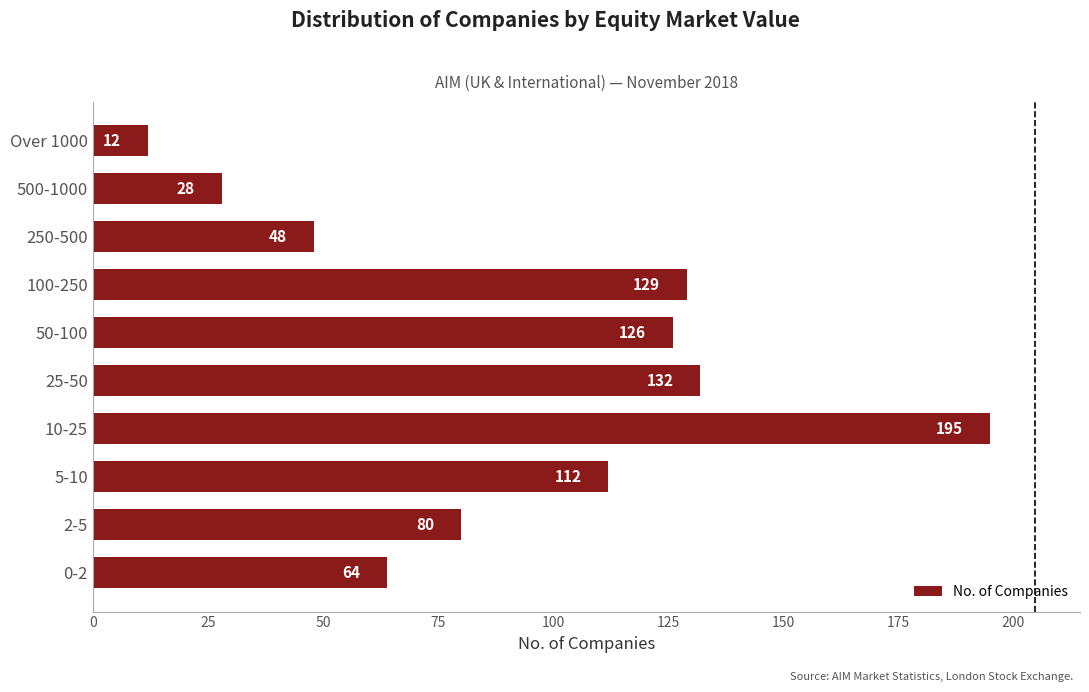

Is it true that the value at 50-100 is 126?

True